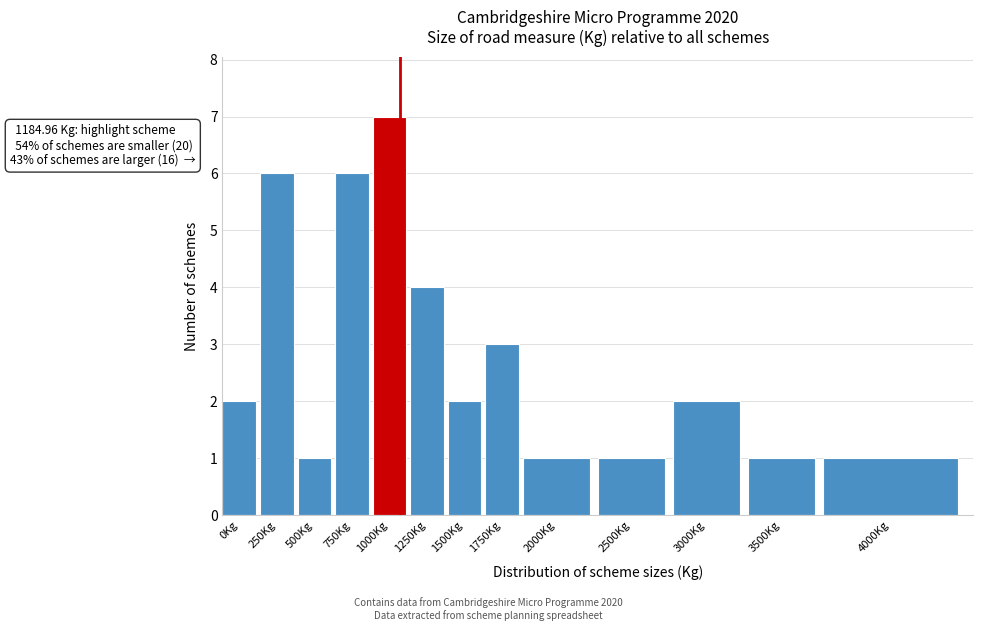

Reading left to right, transcribe all the data shown in this chart.

0Kg=2	250Kg=6	500Kg=1	750Kg=6	1000Kg=7	1250Kg=4	1500Kg=2	1750Kg=3	2000Kg=1	2500Kg=1	3000Kg=2	3500Kg=1	4000Kg=1